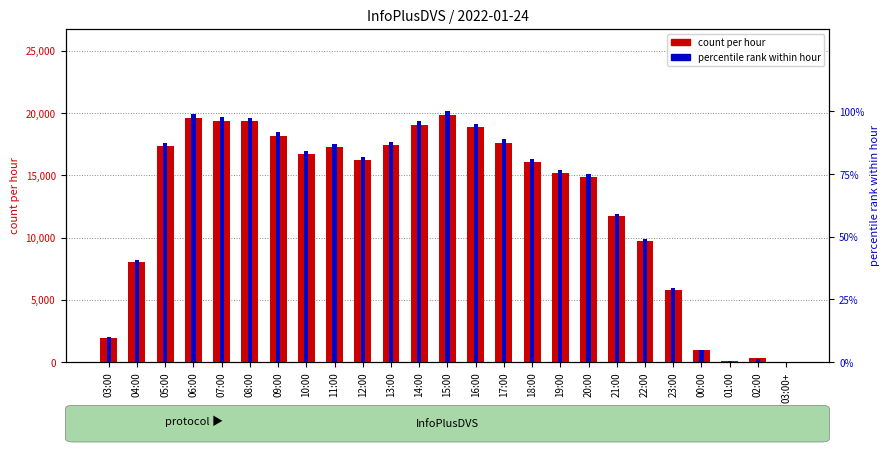

What is the difference between the highest and lowest values at 12:00?

16115.3